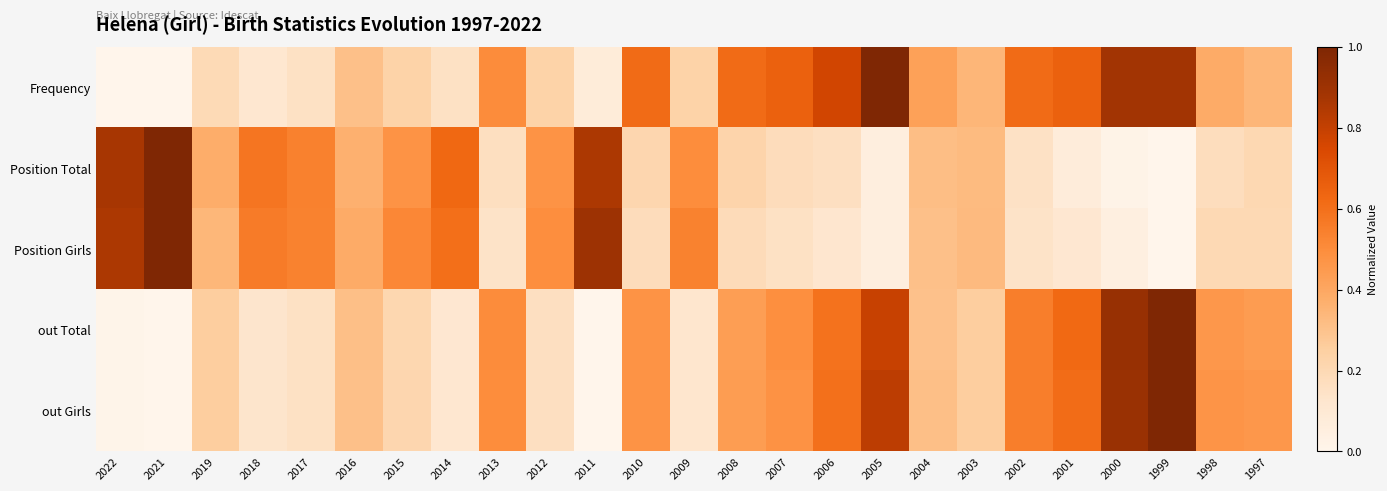

At how many categories does at least one series exceed 0?

25